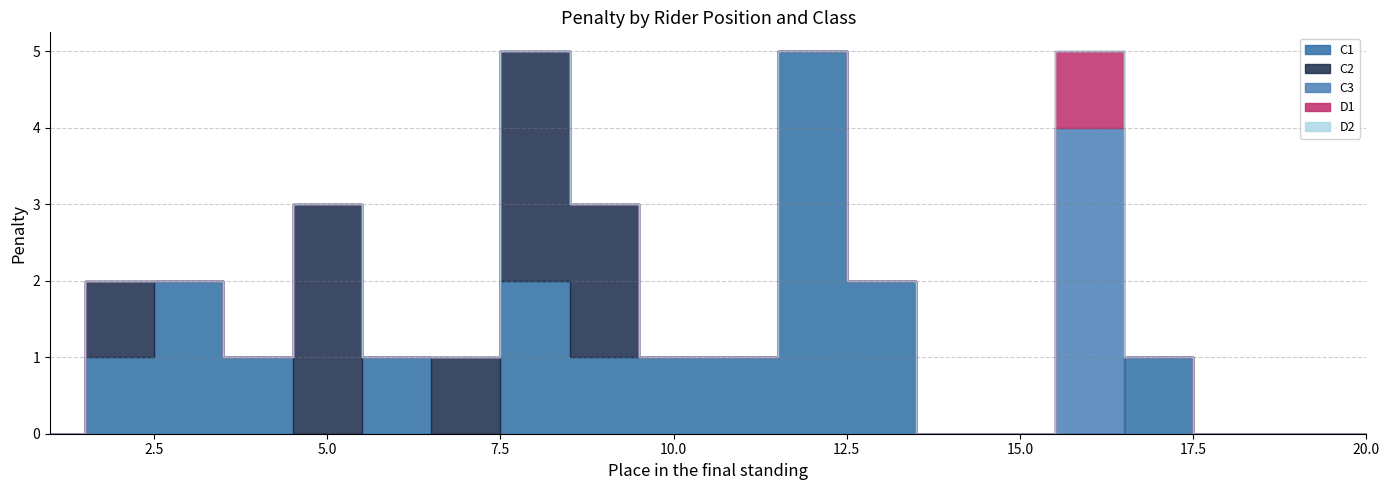

What is the sum of all C3 values?

4